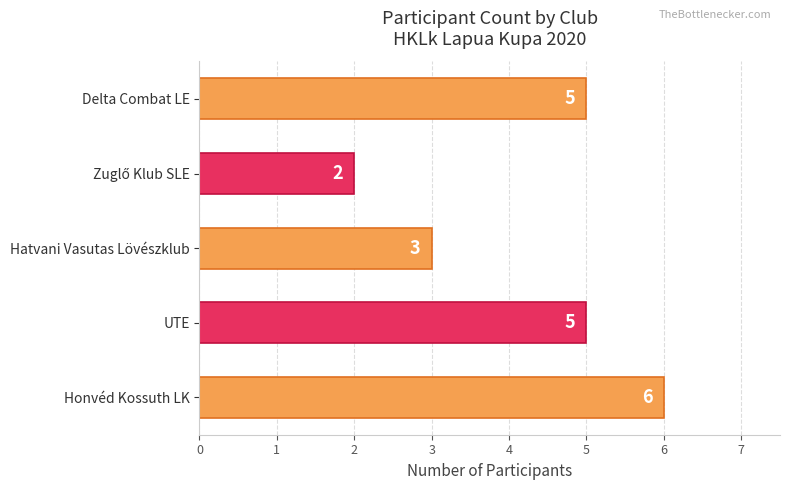

Approximately how many times larger is the value at Delta Combat LE compared to Hatvani Vasutas Lövészklub?

1.7